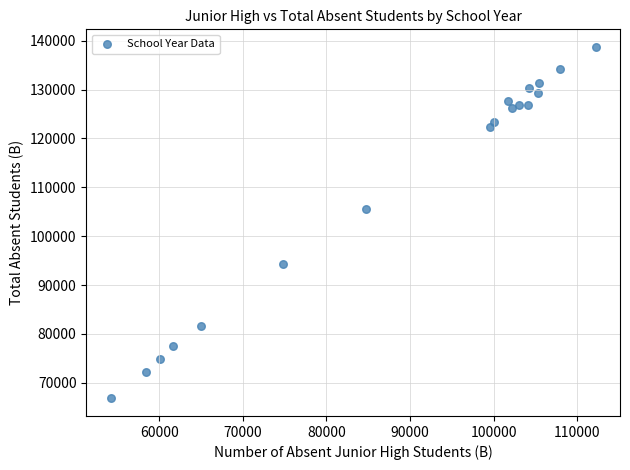

What is the range of Y values (max minus min)?

71905